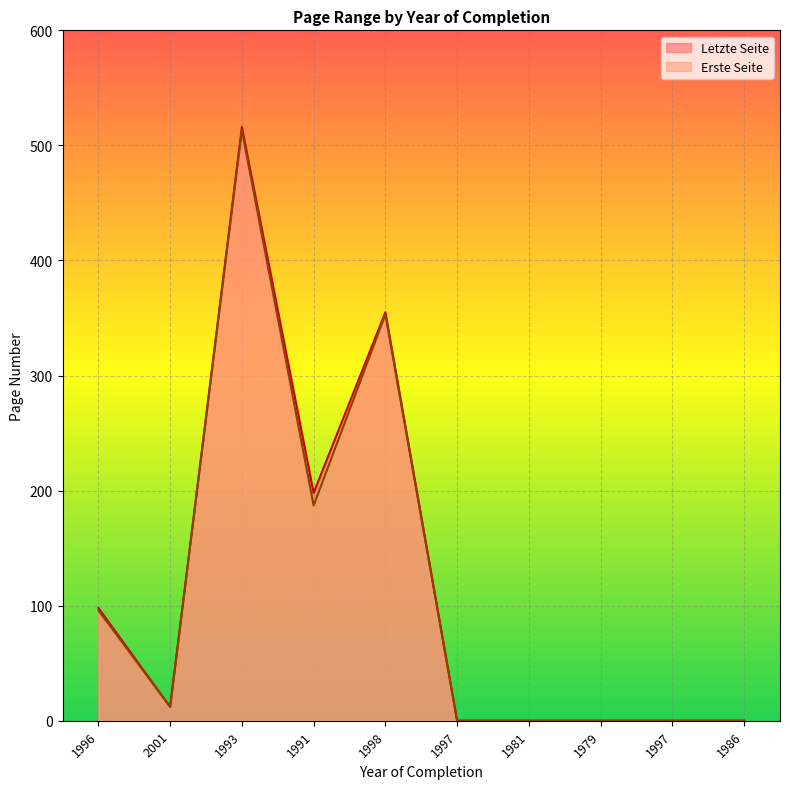

True or false: Letzte Seite and Erste Seite cross at least once.

False